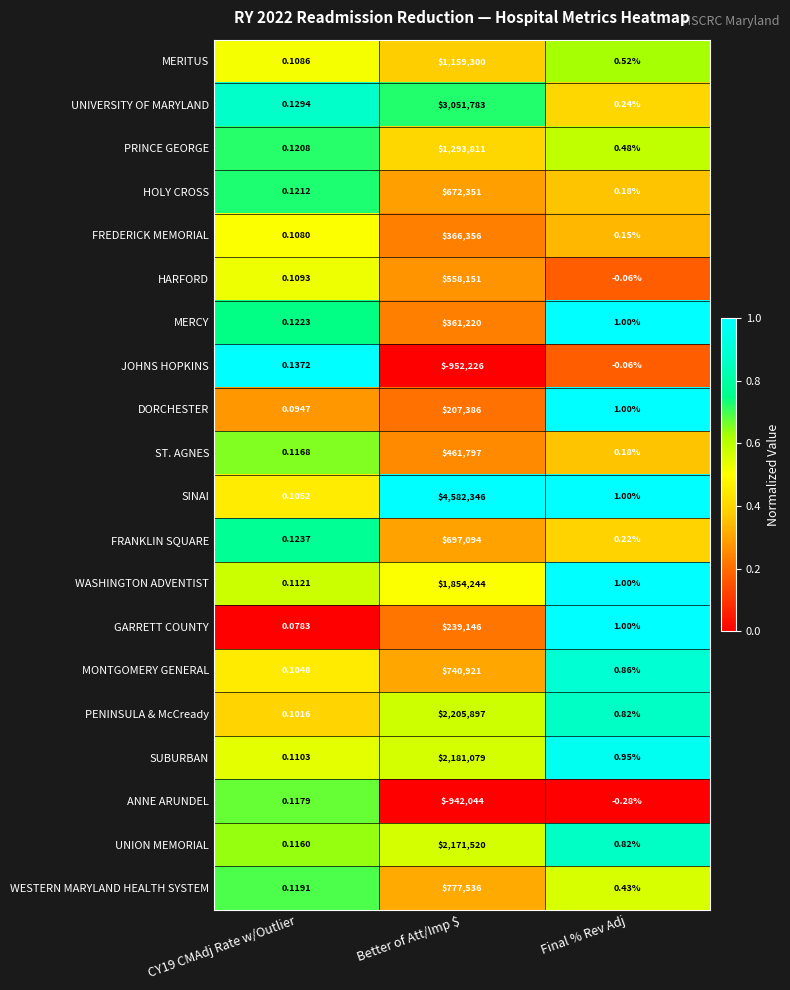

List the series in order of their peak value, lowest first.

ANNE ARUNDEL, JOHNS HOPKINS, DORCHESTER, GARRETT COUNTY, MERCY, FREDERICK MEMORIAL, ST. AGNES, HARFORD, HOLY CROSS, FRANKLIN SQUARE, MONTGOMERY GENERAL, WESTERN MARYLAND HEALTH SYSTEM, MERITUS, PRINCE GEORGE, WASHINGTON ADVENTIST, UNION MEMORIAL, SUBURBAN, PENINSULA & McCready, UNIVERSITY OF MARYLAND, SINAI